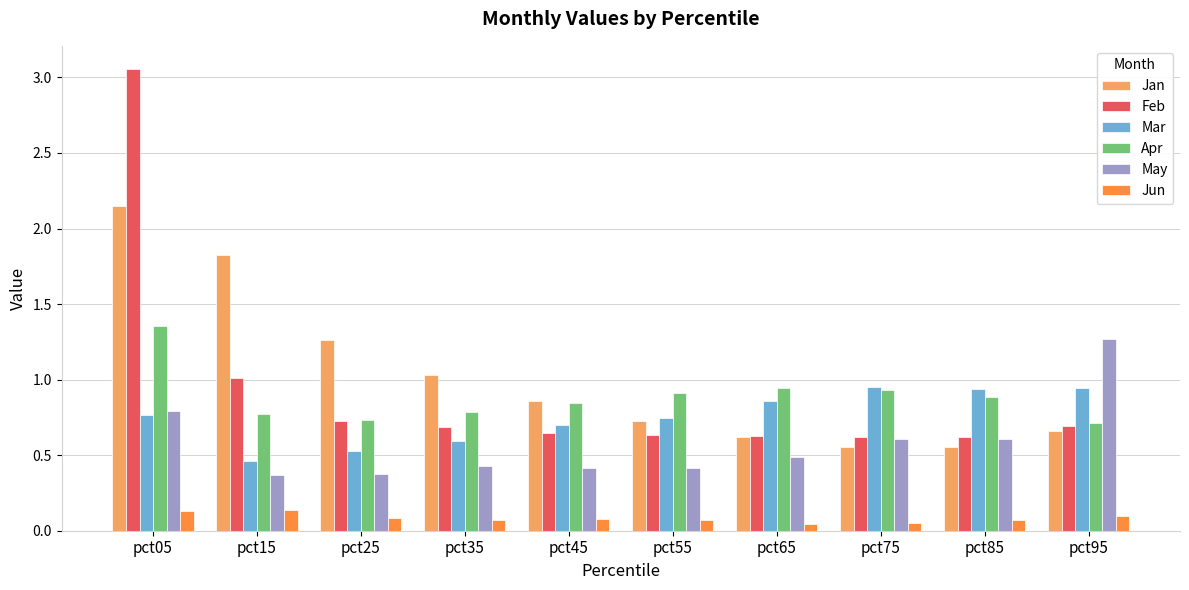

Is the value of Feb at pct95 greater than the value of May at pct15?

Yes